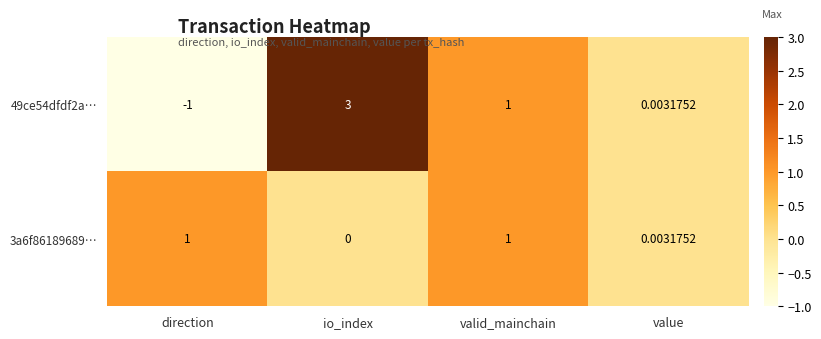

At which category does the chart reach its peak across all series?

io_index